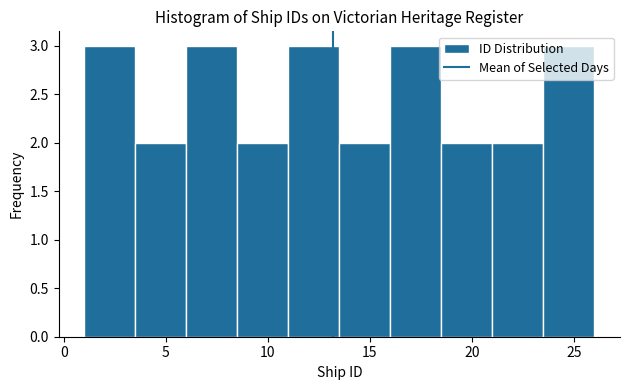

Reading left to right, transcribe this chart: for each bar, give the range it covers on the x-axis and its height. The values are not printed on the chart, so give them approximately, as read against the axis.

1.0 to 3.5: 3
3.5 to 6.0: 2
6.0 to 8.5: 3
8.5 to 11.0: 2
11.0 to 13.5: 3
13.5 to 16.0: 2
16.0 to 18.5: 3
18.5 to 21.0: 2
21.0 to 23.5: 2
23.5 to 26.0: 3